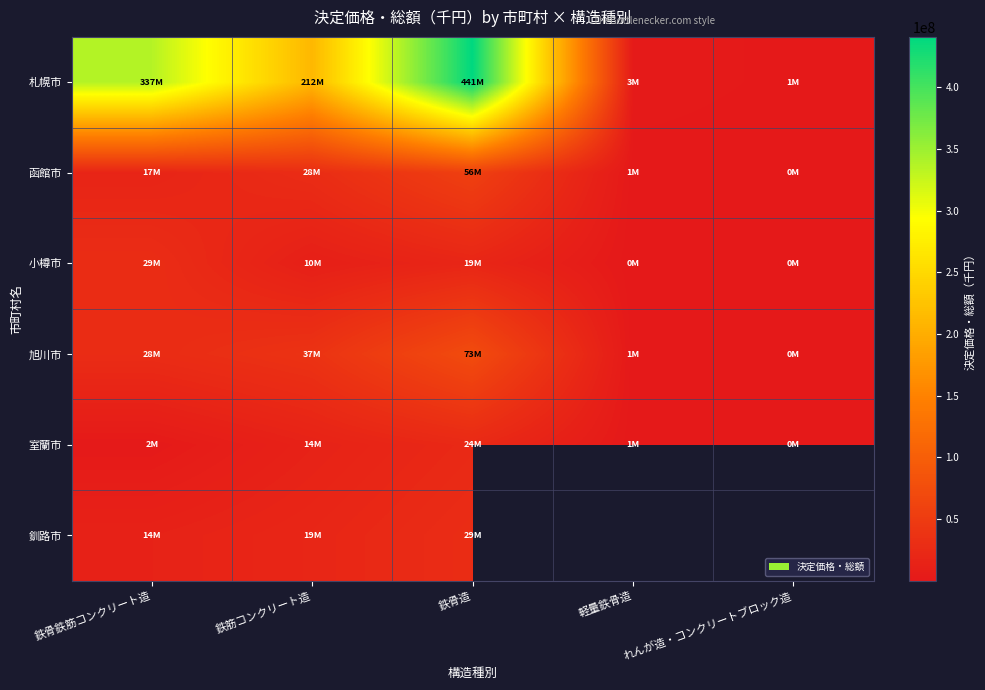

What value does the 函館市 series have at 鉄骨鉄筋コンクリート造?

17239259.0